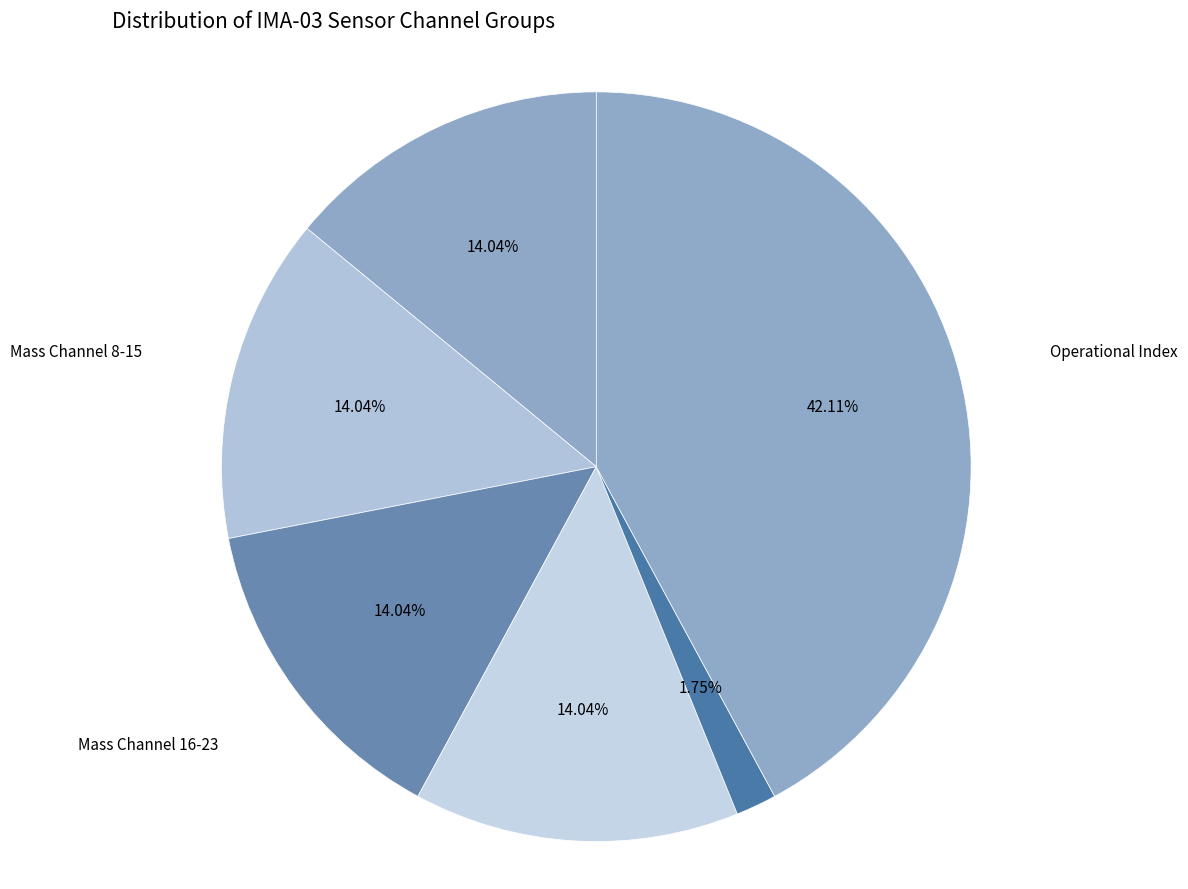

To the nearest percent, what is the average slice percentage?

17%